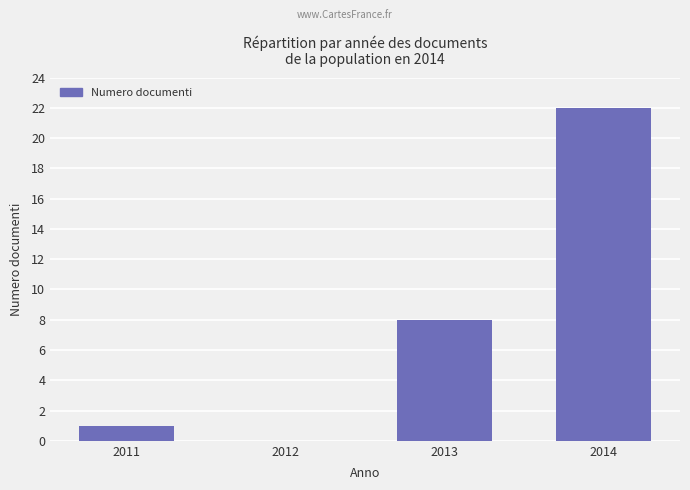

What is the greatest value displayed?

22